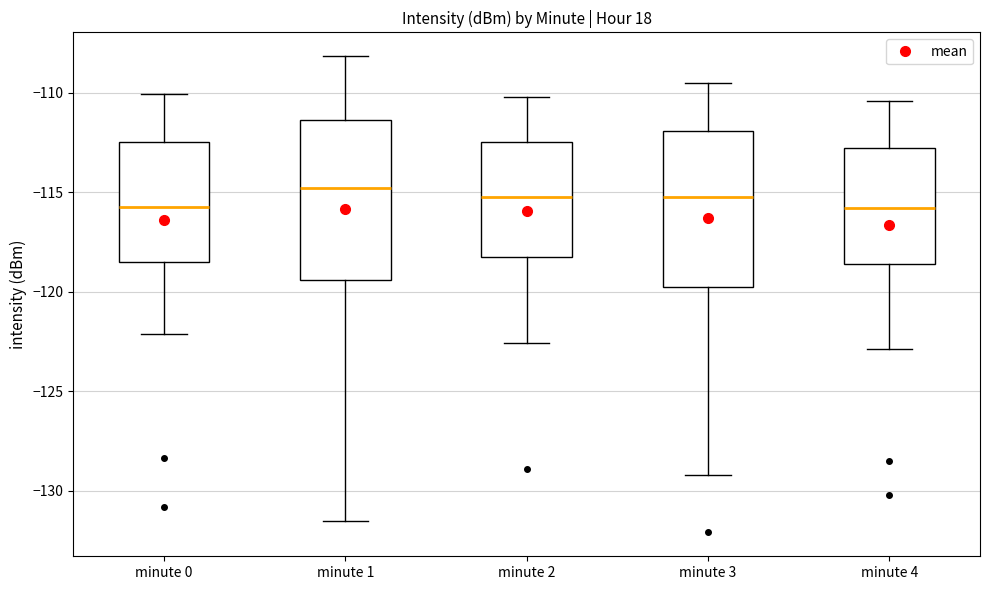

Where does the lower whisker of the box for minute 0 end on the y-axis? The values are not printed on the chart, so give them approximately, as read against the axis.

-122.0